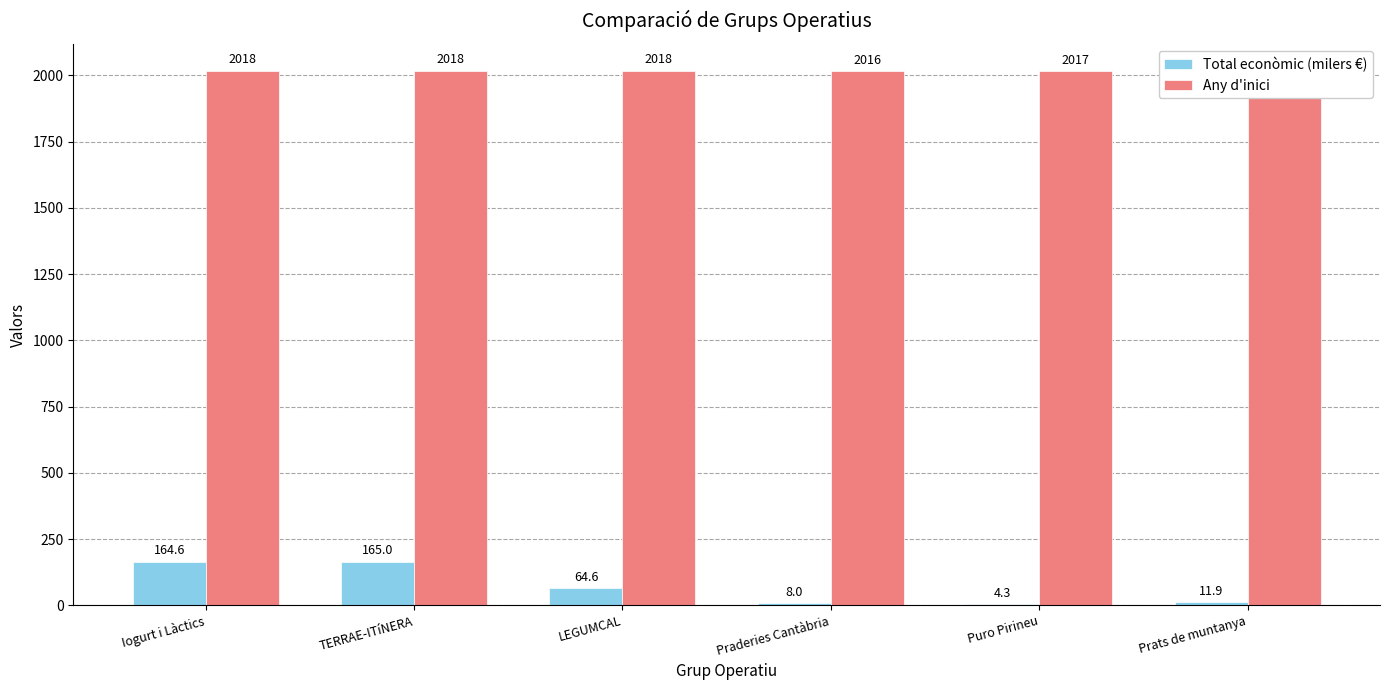

What is the sum of all Any d'inici values?

12104.0